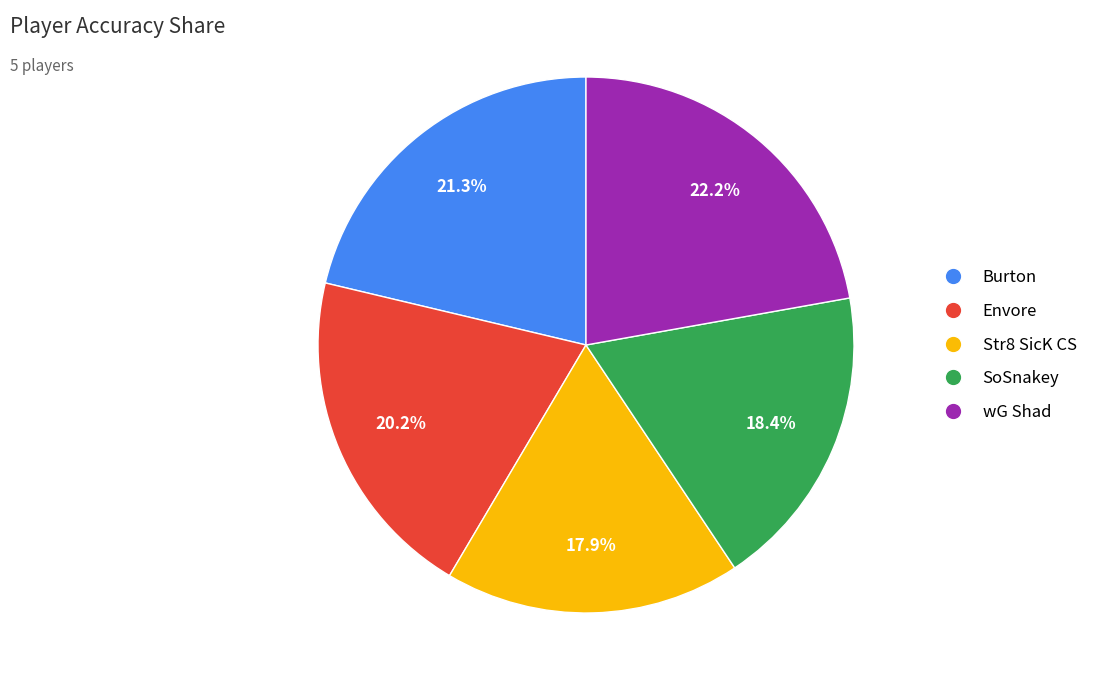

Count the number of slices in the pie.

5